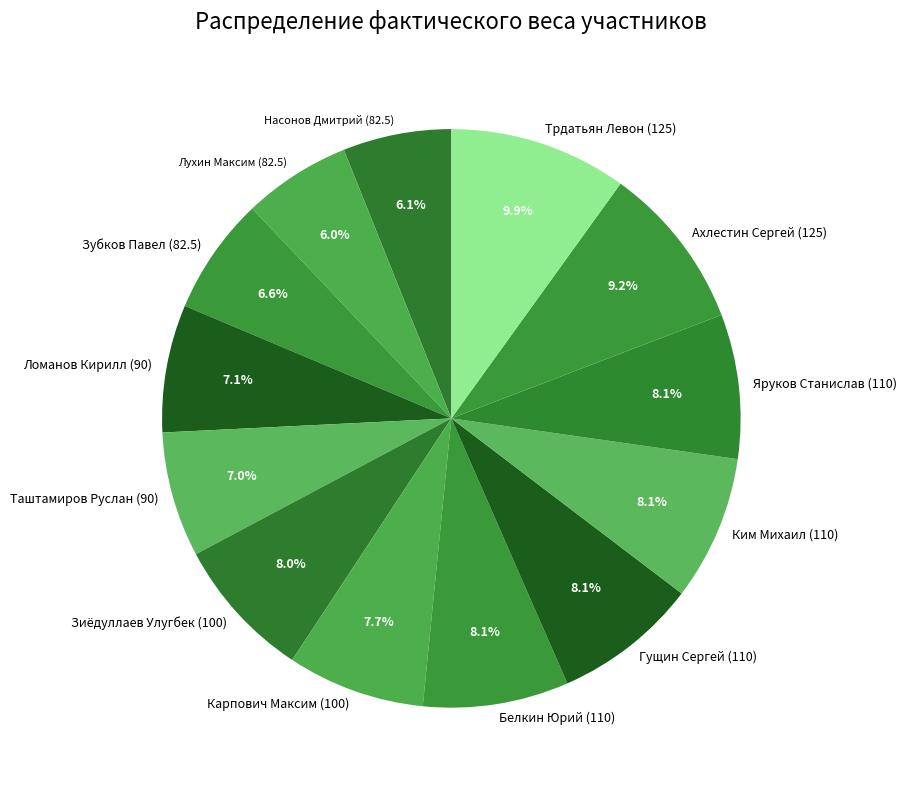

Do Трдатьян Левон (125) and Гущин Сергей (110) together represent more than half of the pie?

No